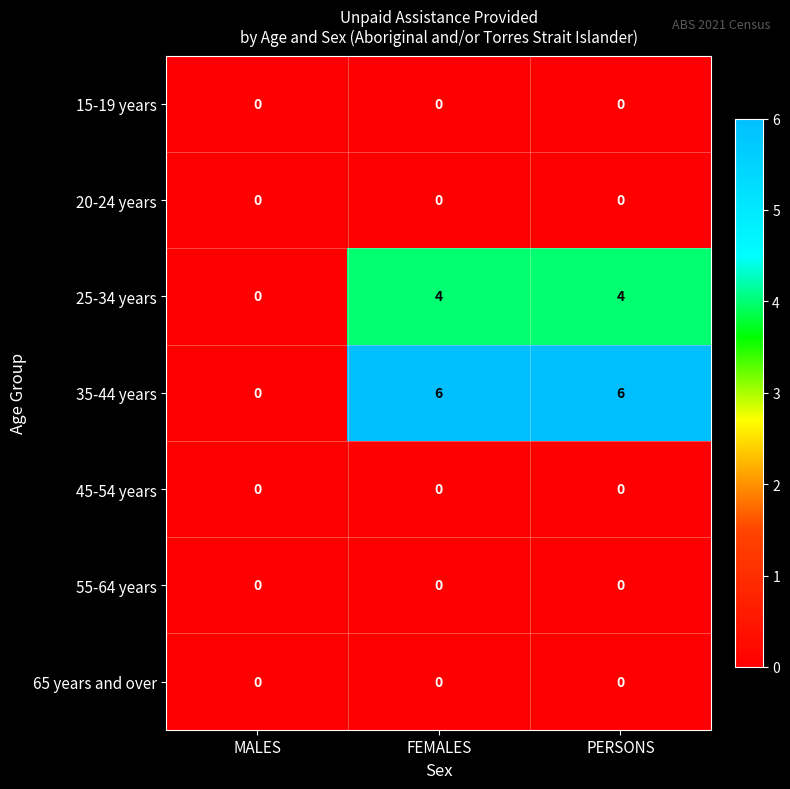

What is the maximum value shown in the chart?

6